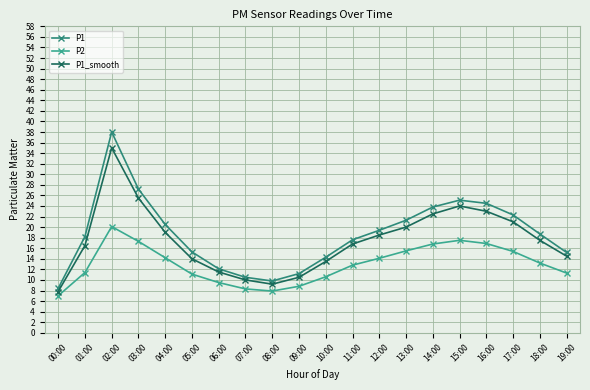

What is the difference between the P2 values at 06:00 and 05:00?

1.6